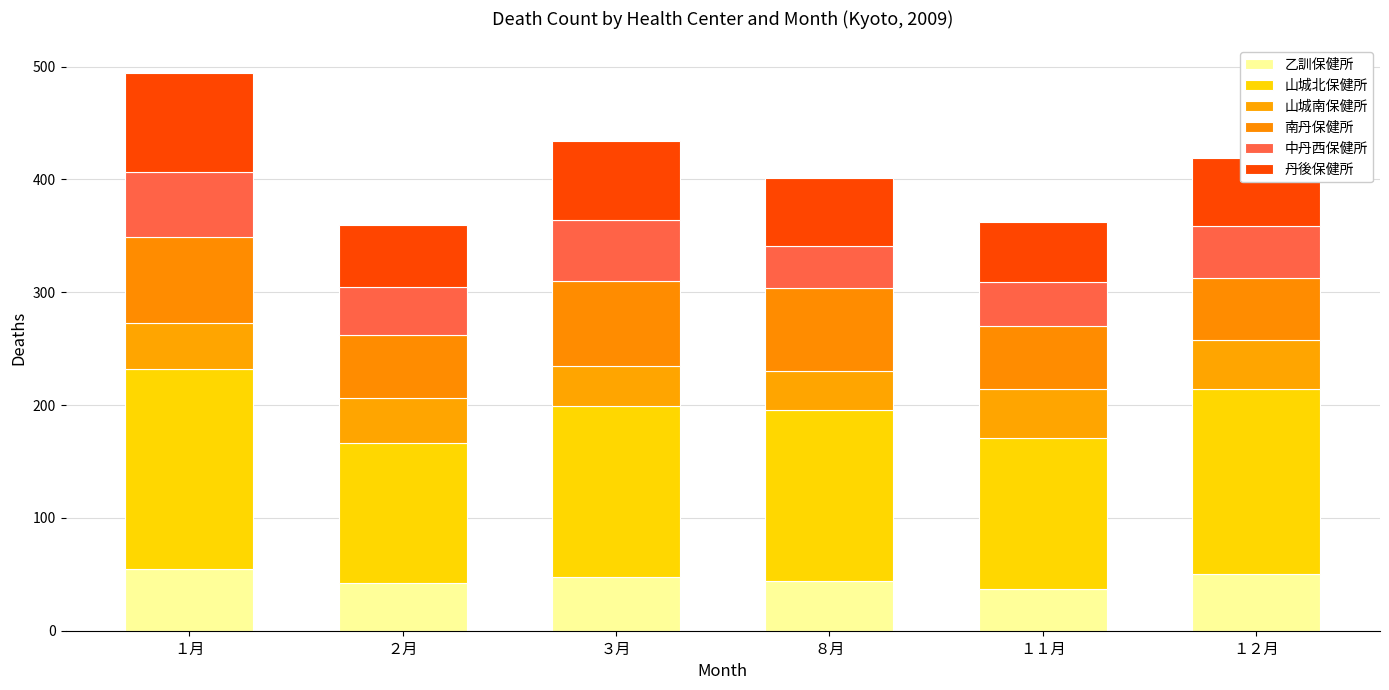

How many data points in 乙訓保健所 are less than 48?

3